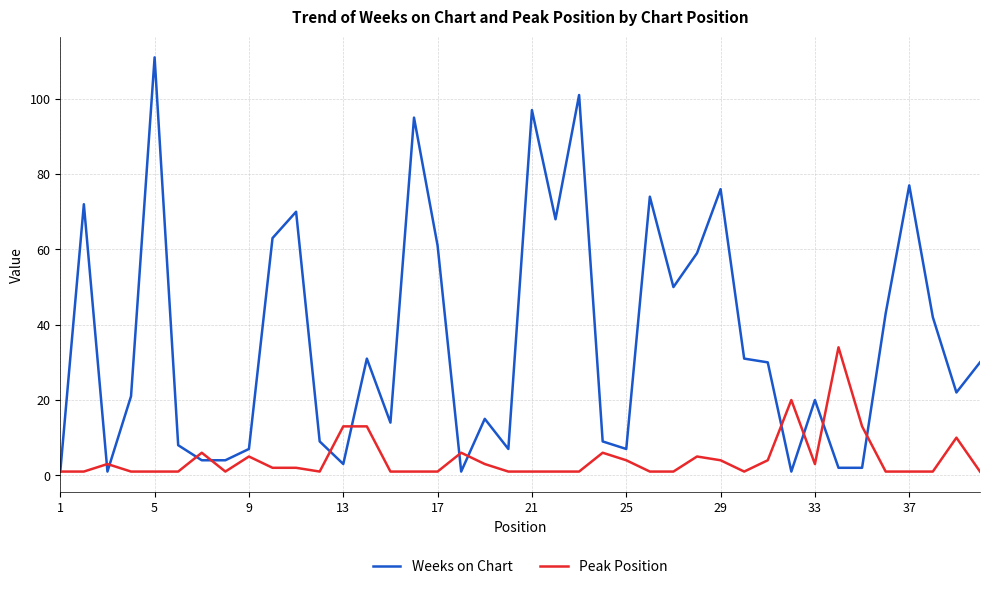

Which series has the largest total across all categories?

Weeks on Chart